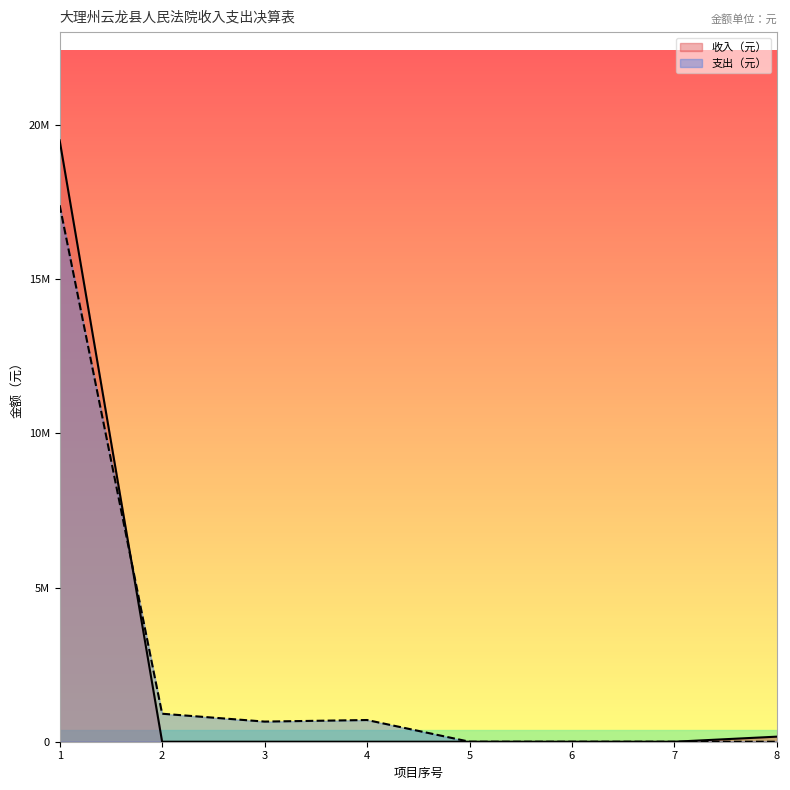

Rank the categories by value from lowest to highest.

2, 3, 4, 5, 6, 7, 8, 1